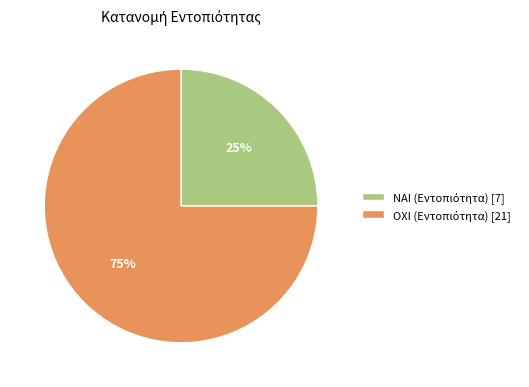

To the nearest percent, what is the average slice percentage?

50%